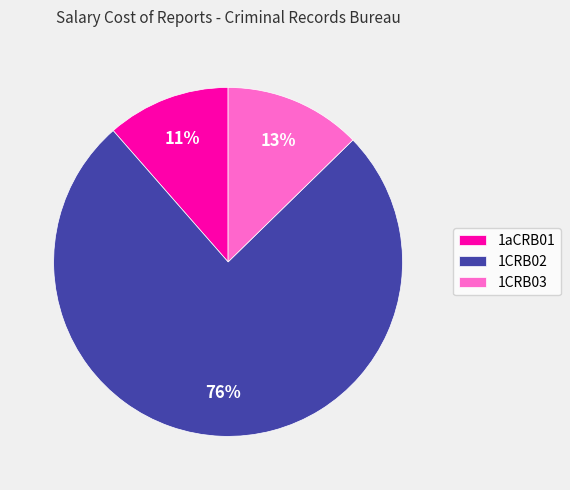

Between 1aCRB01 and 1CRB02, which is larger?

1CRB02